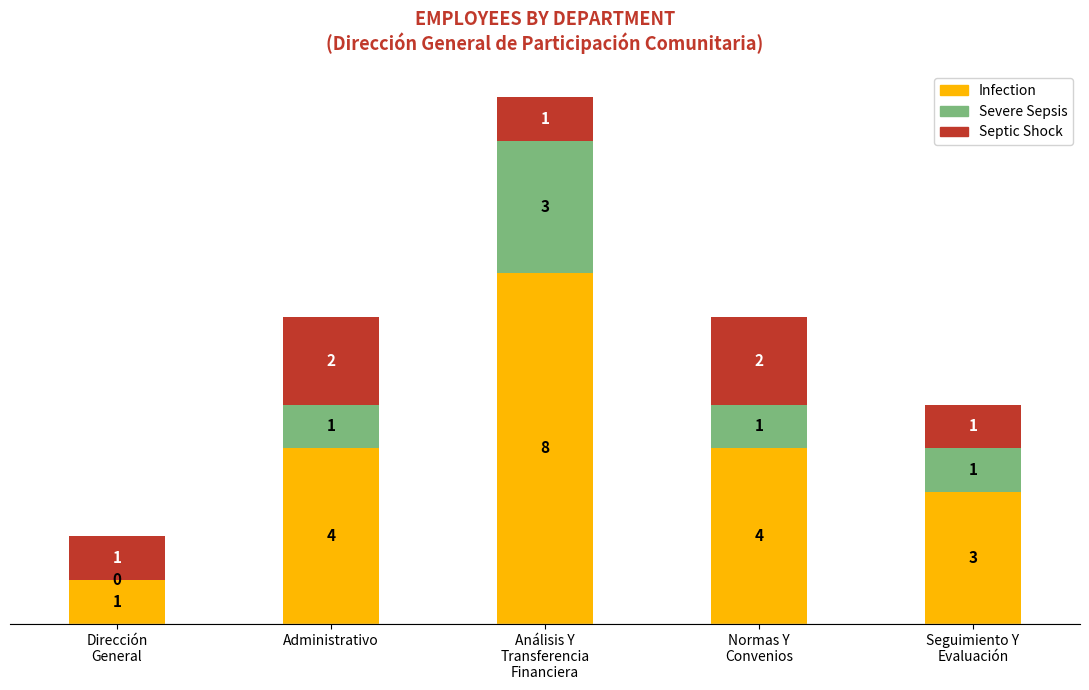

True or false: Infection has a value of 14 at Análisis Y
Transferencia
Financiera.

False